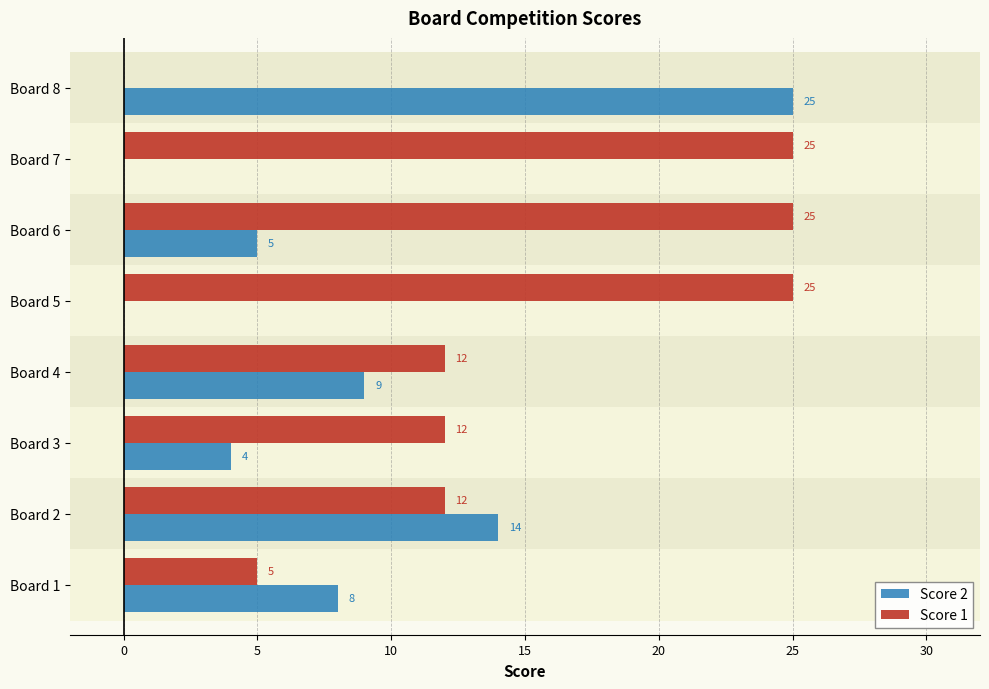

How many values in the Score 2 series are below 8?

4